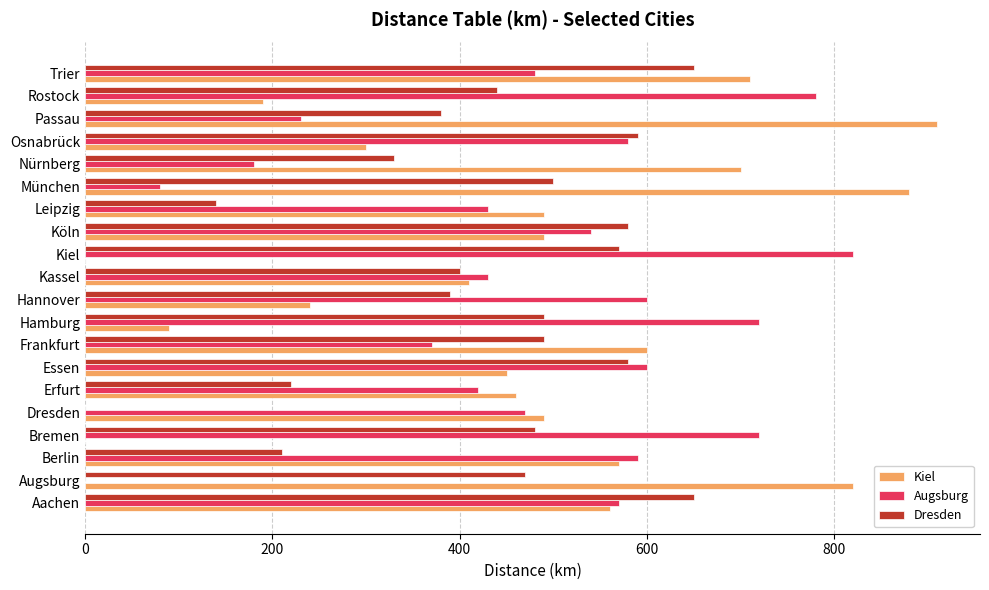

What is the total value across all series at Trier?

1840